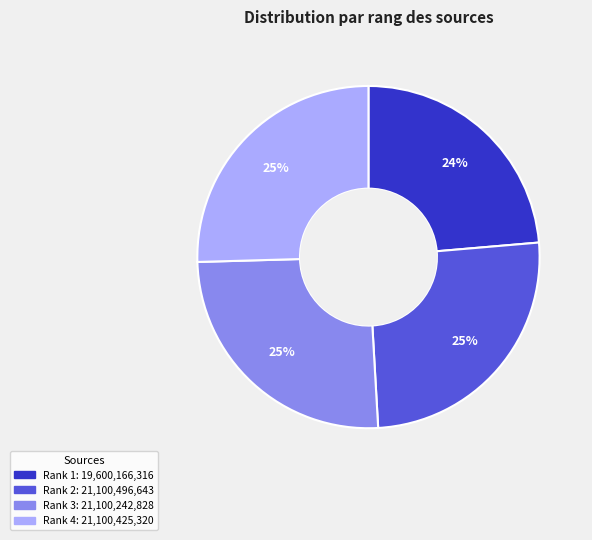

To the nearest percent, what is the average slice percentage?

25%